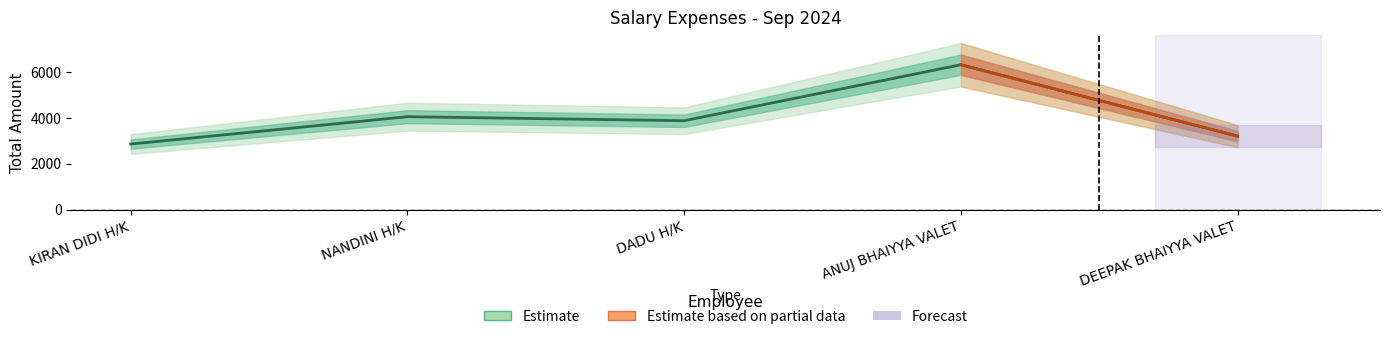

Reading left to right, transcribe all the data shown in this chart.

2850	4040	3865	6300	3195